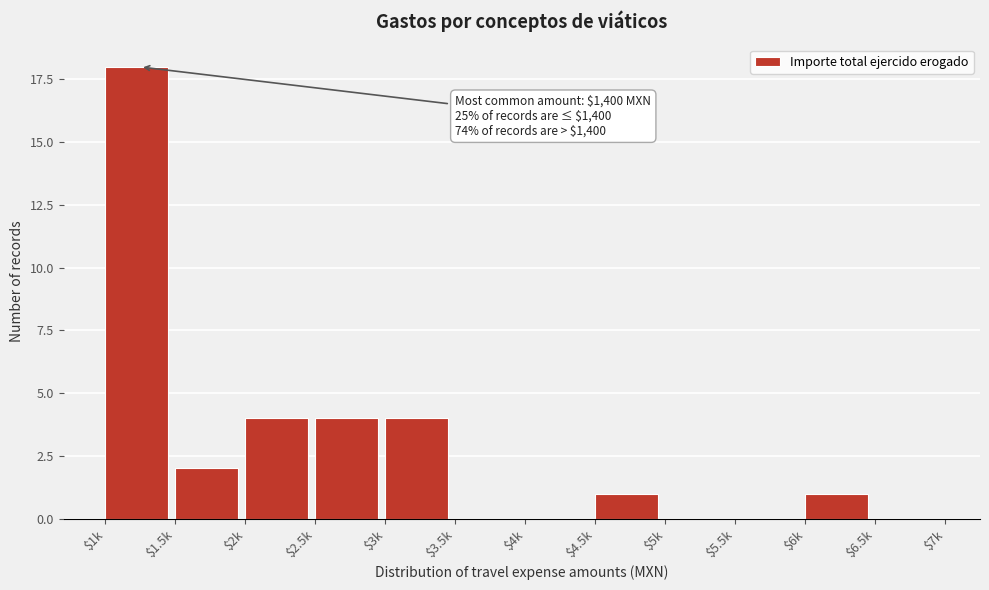

What is the sum of all values?

34